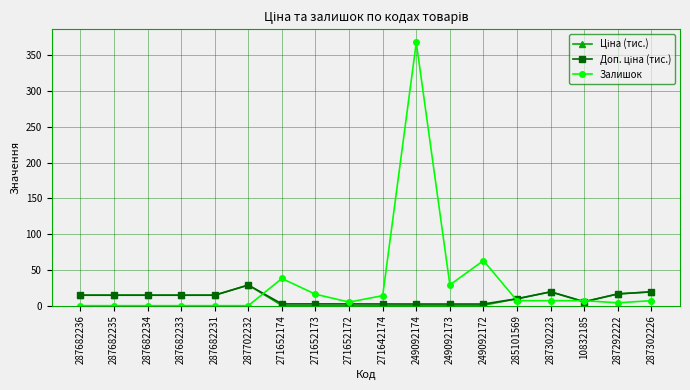

How many categories are shown in the chart?

18